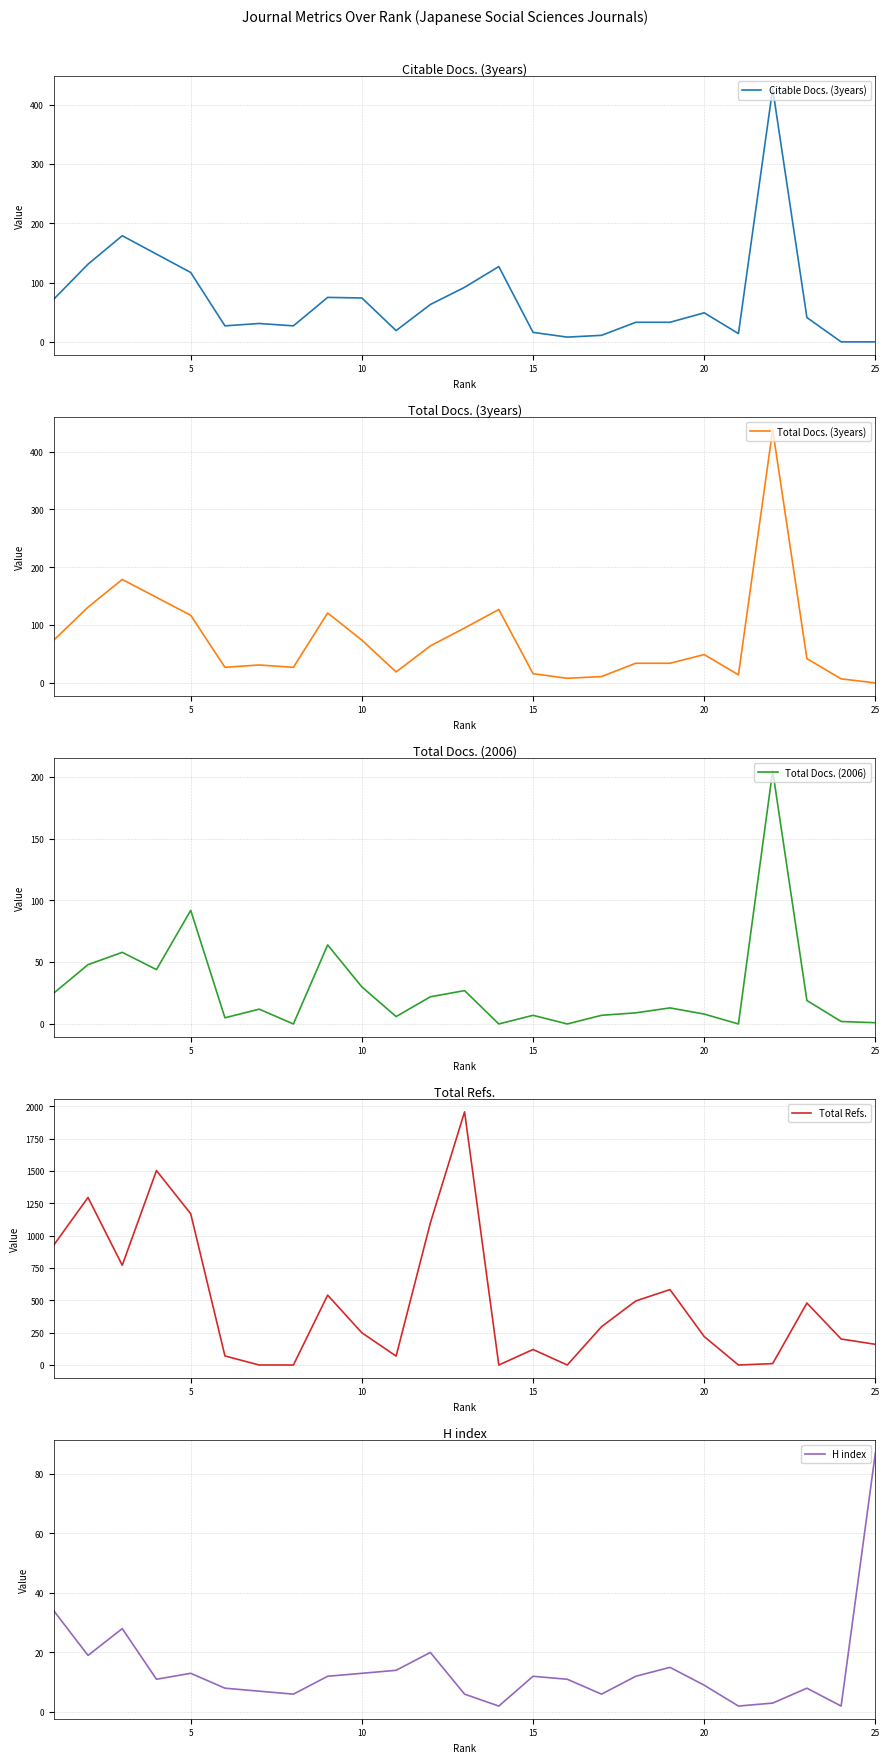

Where is Total Docs. (2006) nearest to the value 102?

5